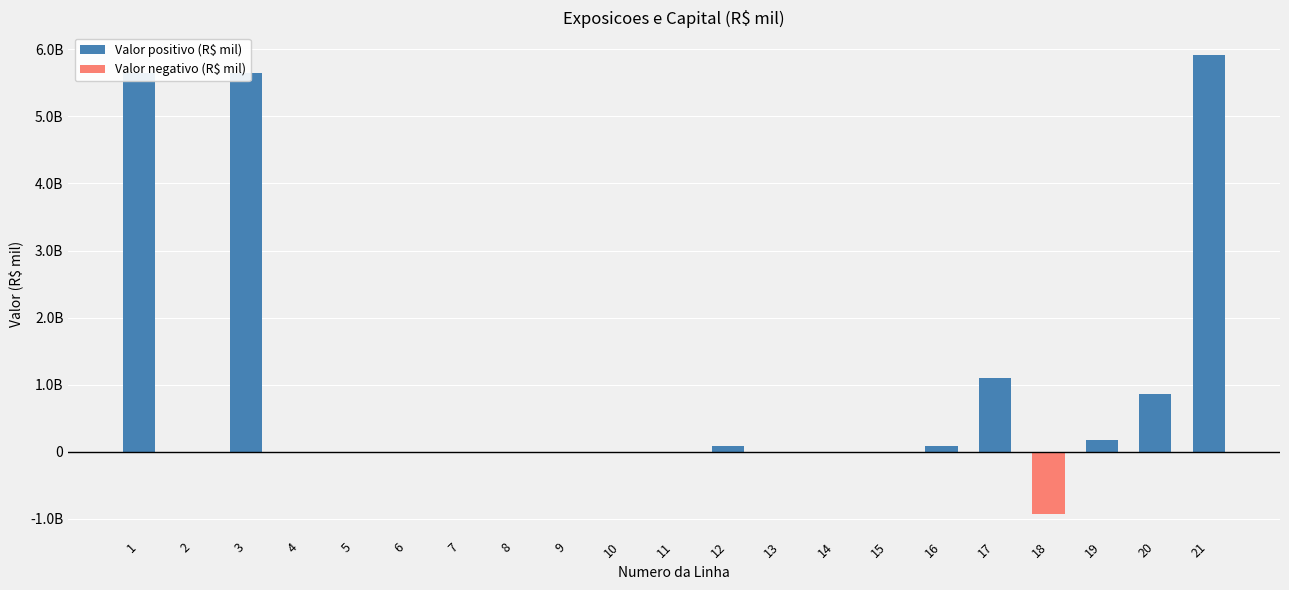

Reading left to right, list all the values displayed in this chart.

5644744131.8	0.0	5644744131.8	0.0	101505.0	0.0	0.0	0.0	0.0	0.0	101505.0	85998408.3	0.0	0.0	0.0	85998408.3	1103356831.8	-921887500.6	181469331.2	862798341.8	5912313376.4